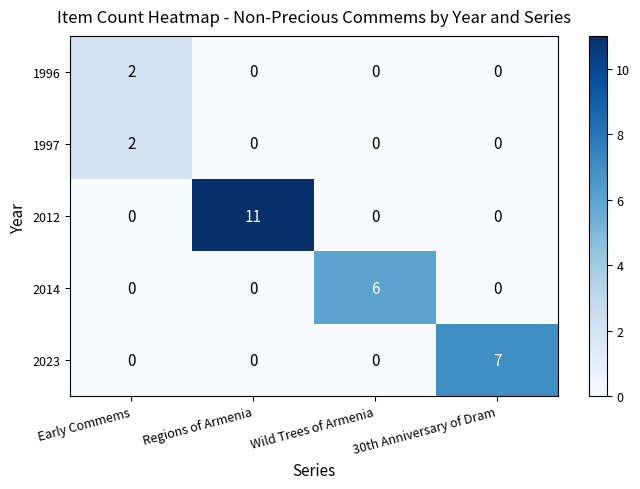

Which series has the widest spread of values?

2012